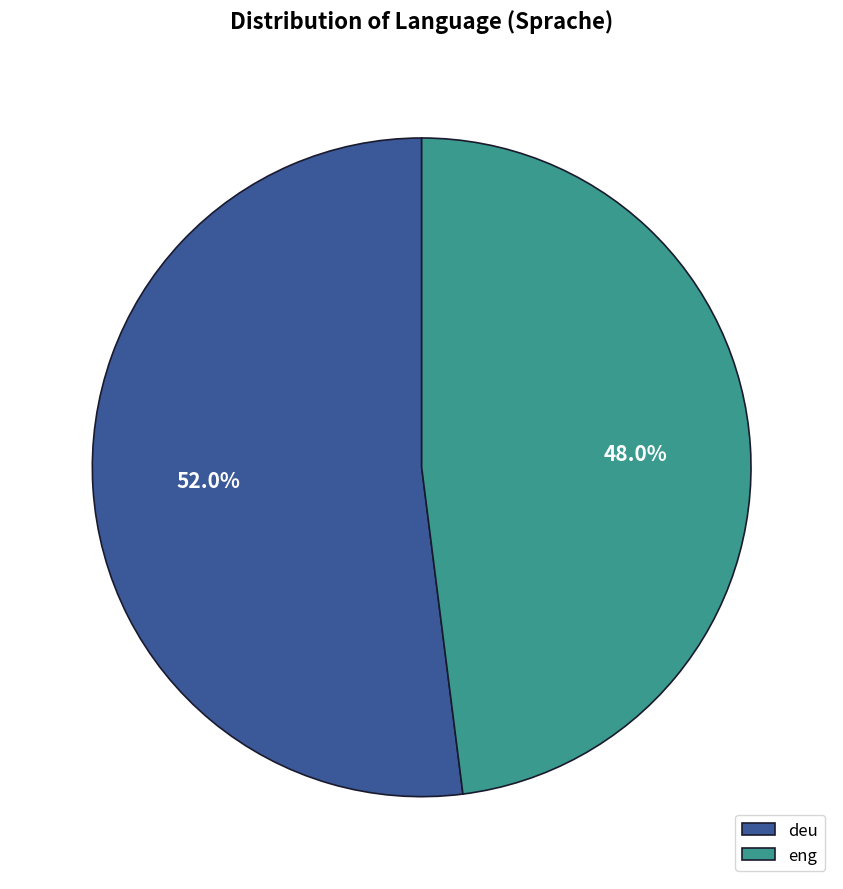

Combined, do eng and deu account for over 50%?

Yes